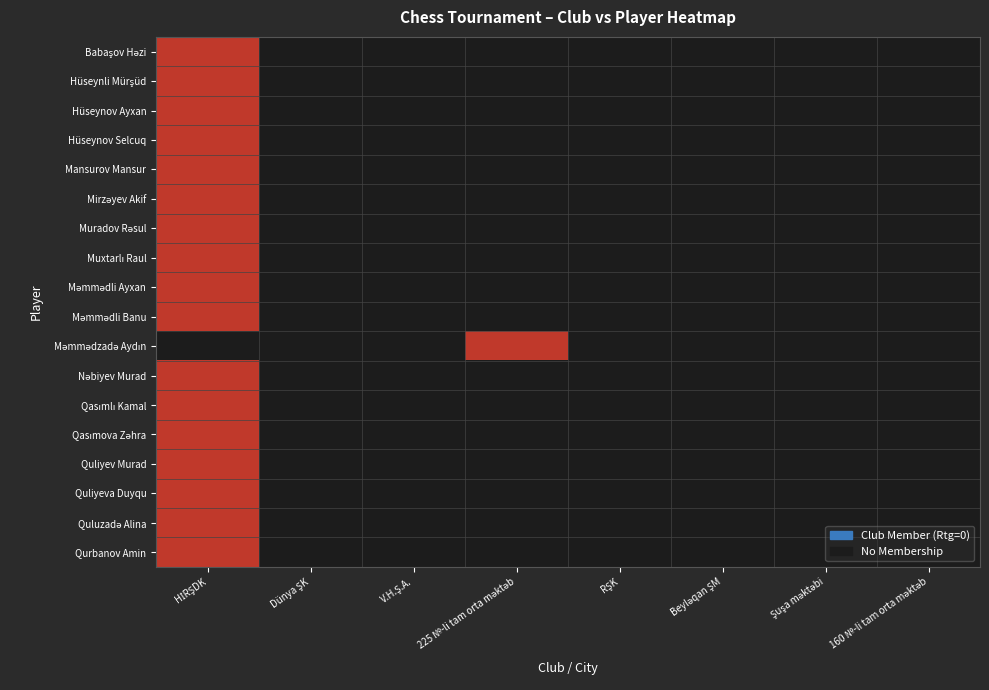

Count the number of categories in the chart.

8